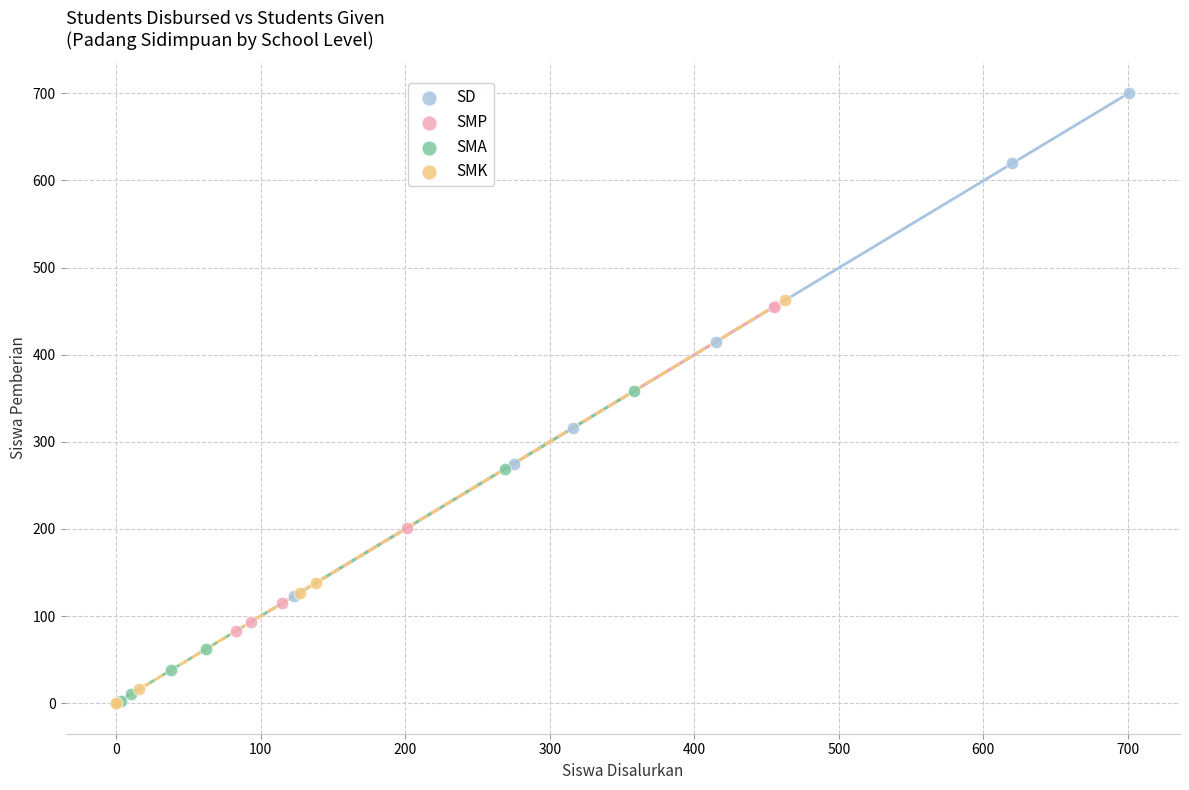

Which series has the widest spread of Y values?

SD